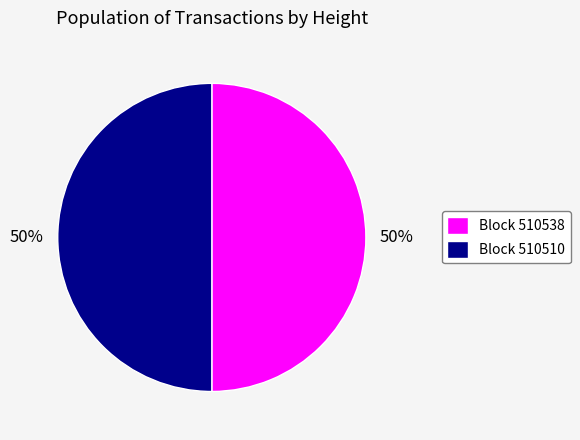

Combined, do Block 510538 and Block 510510 account for over 50%?

Yes